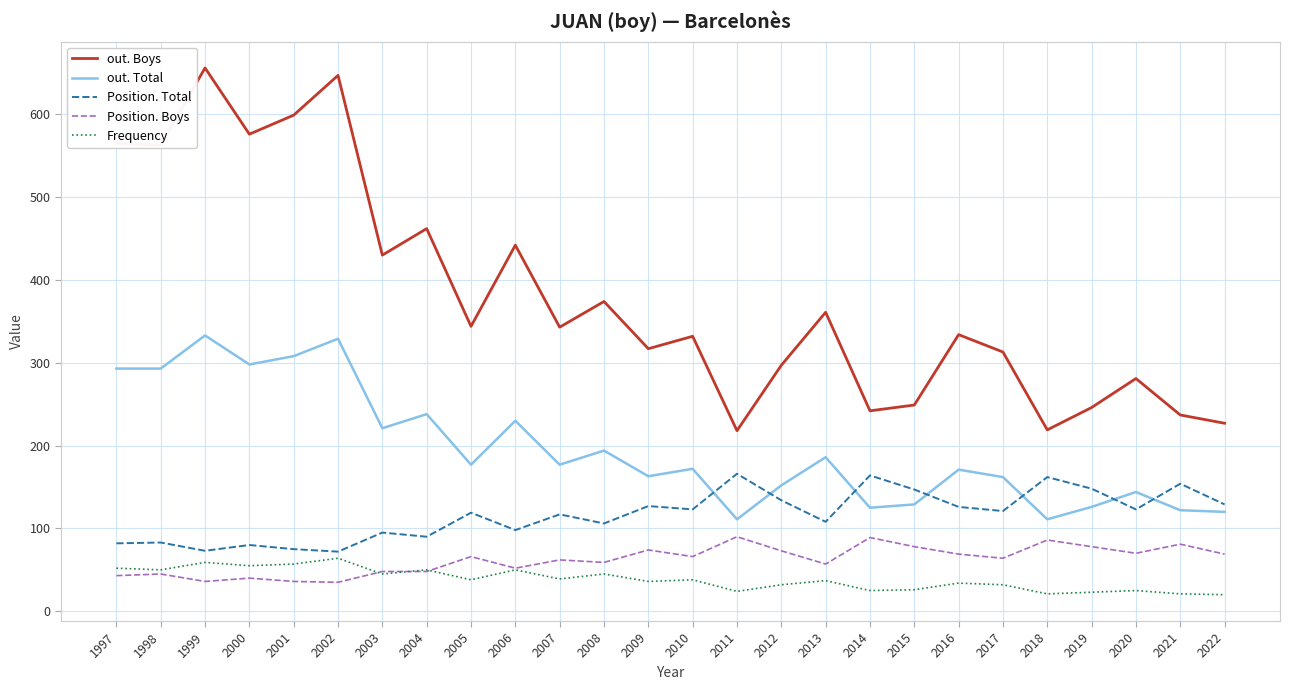

True or false: out. Boys and out. Total cross at least once.

False